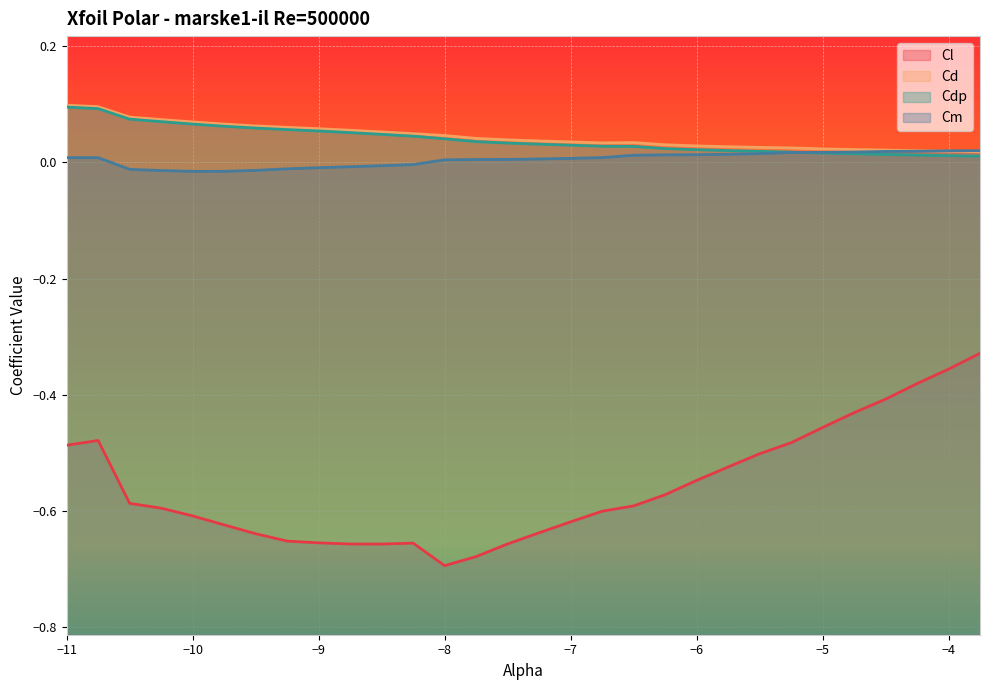

Count the number of data series in this chart.

4